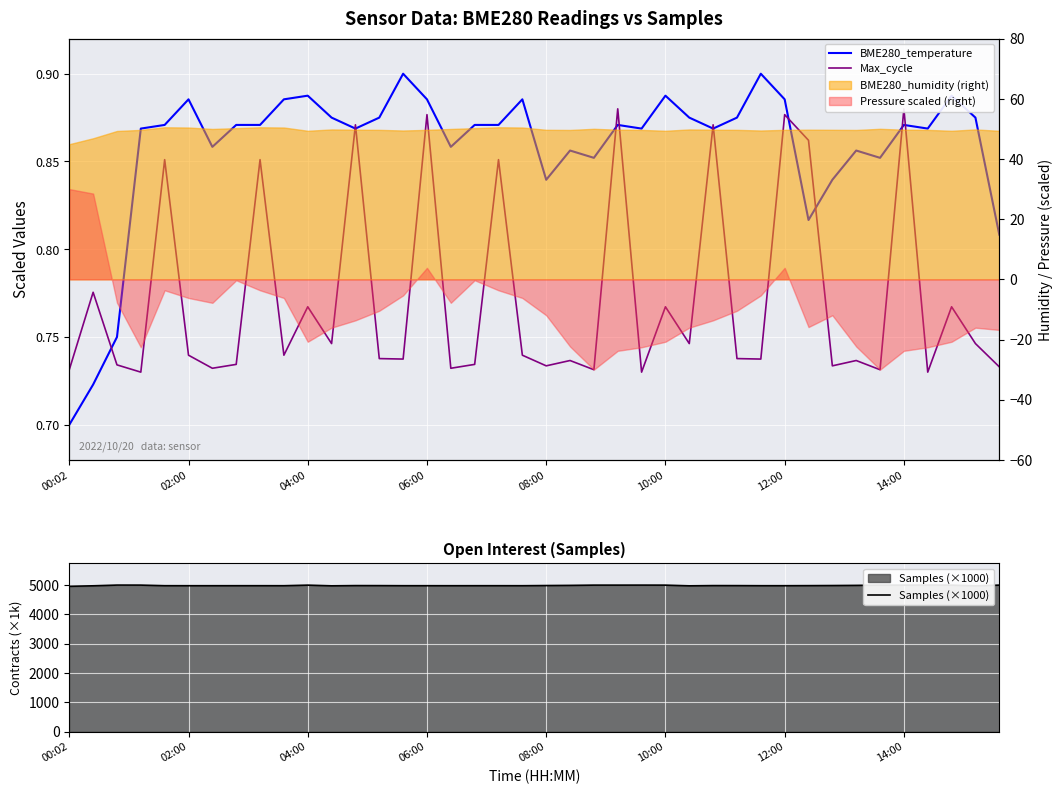

Reading left to right, list all the values displayed in this chart.

BME280_temperature: 0.7	0.7	0.8	0.9	0.9	0.9	0.9	0.9	0.9	0.9	0.9	0.9	0.9	0.9	0.9	0.9	0.9	0.9	0.9	0.9	0.8	0.9	0.9	0.9	0.9	0.9	0.9	0.9	0.9	0.9	0.9	0.8	0.8	0.9	0.9	0.9	0.9	0.9	0.9	0.8
Max_cycle: 0.7	0.8	0.7	0.7	0.9	0.7	0.7	0.7	0.9	0.7	0.8	0.7	0.9	0.7	0.7	0.9	0.7	0.7	0.9	0.7	0.7	0.7	0.7	0.9	0.7	0.8	0.7	0.9	0.7	0.7	0.9	0.9	0.7	0.7	0.7	0.9	0.7	0.8	0.7	0.7
Samples (×1000): 4955.8	4972.4	4996.7	4995.8	4975.9	4975.4	4975.3	4975.7	4975.9	4975.4	4995.0	4971.6	4979.6	4978.7	4975.7	4975.7	4975.3	4975.7	4975.9	4975.4	4981.3	4986.5	4995.3	4995.2	4995.8	4995.0	4971.6	4979.6	4978.7	4975.7	4975.7	4978.0	4981.3	4986.5	4995.3	4995.2	4995.8	4995.0	4971.6	4995.6